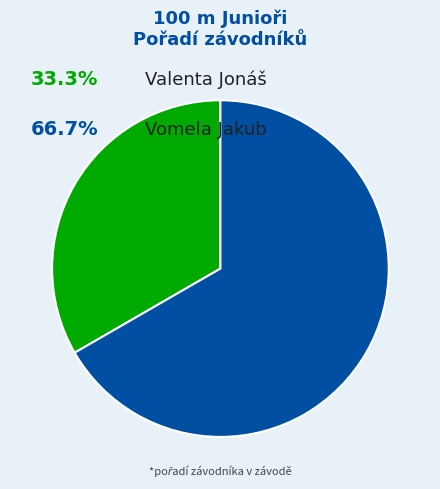

Does any single category account for the majority?

Yes